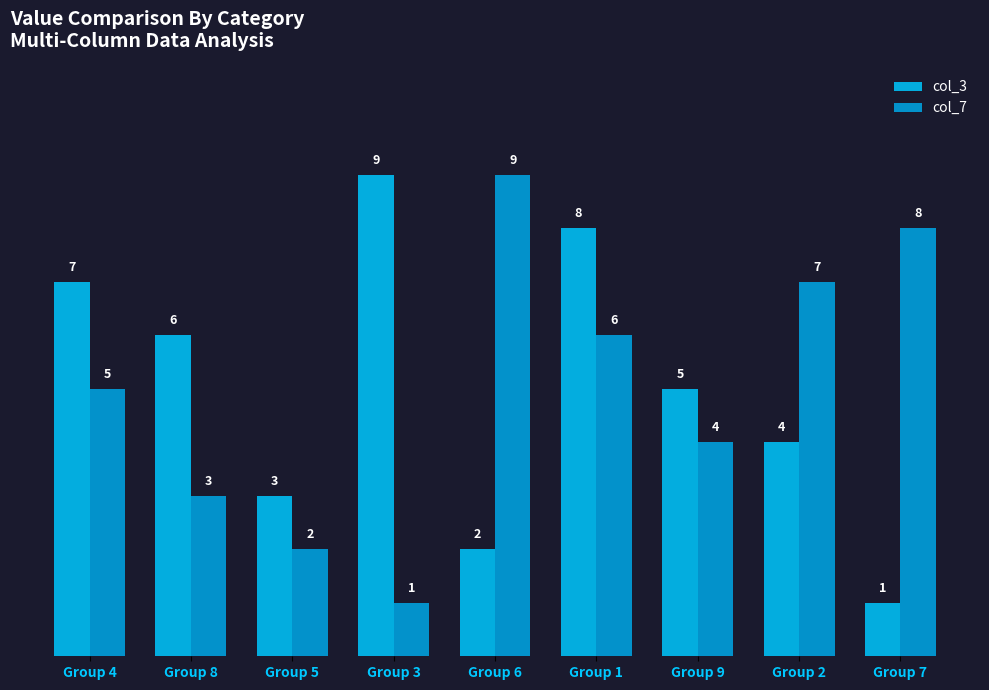

How many data points does each series have?

9